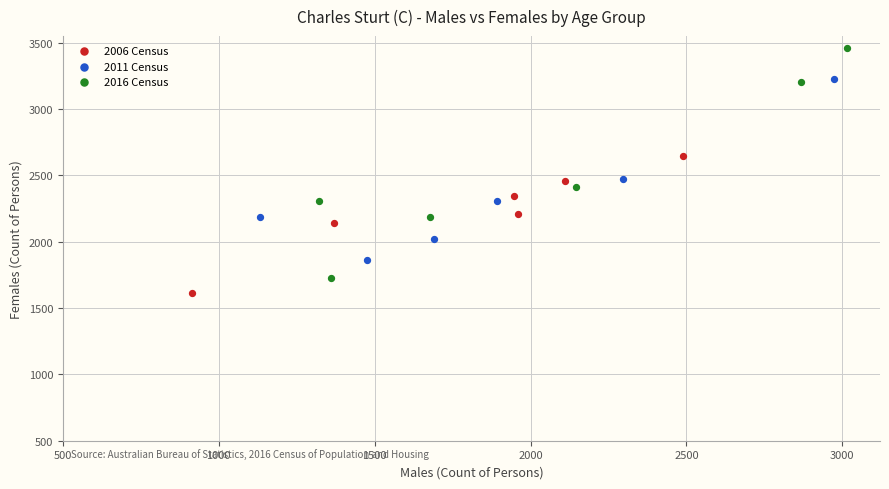

Which series contains the lowest Y value?

2006 Census